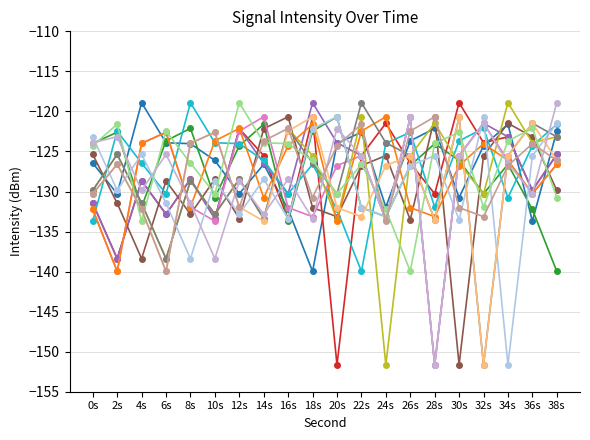

Does the chart display data point markers on the line(s)?

Yes